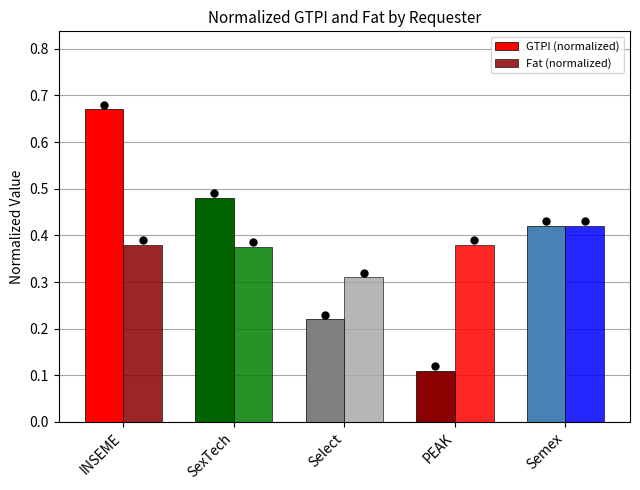

Count the number of categories in the chart.

5